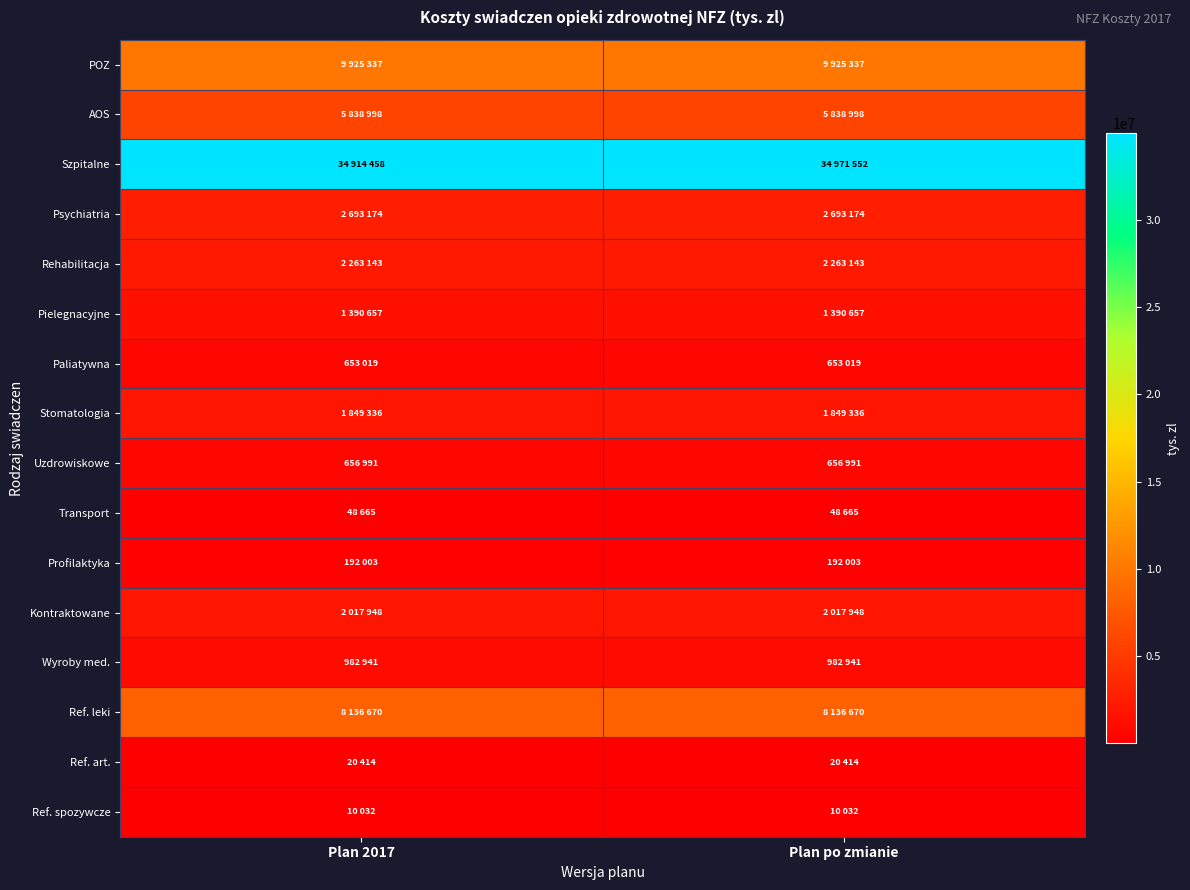

At which category is the sum across all series the highest?

Plan po zmianie